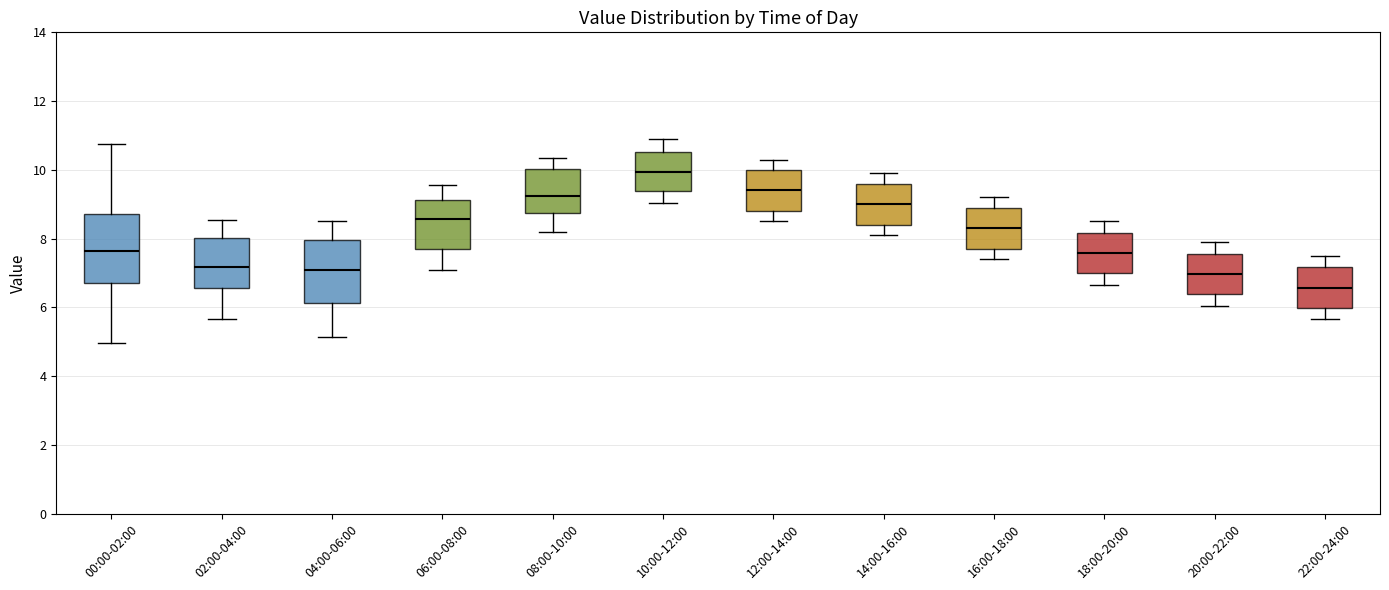

Where does the upper whisker of the box for 20:00-22:00 end on the y-axis? The values are not printed on the chart, so give them approximately, as read against the axis.

8.0